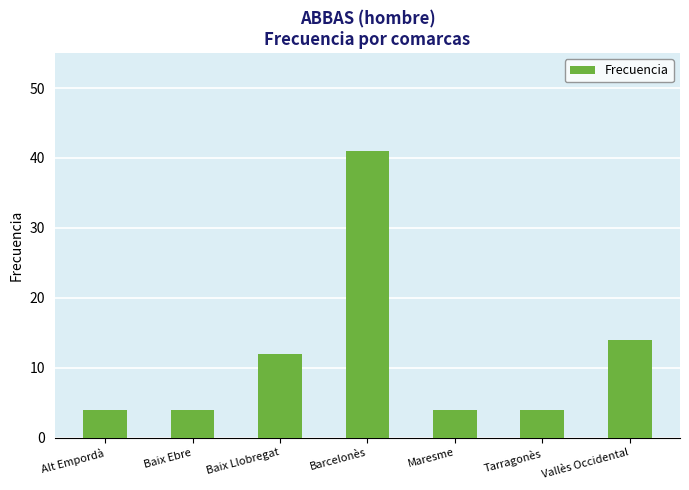

How many distinct data groups are displayed?

1